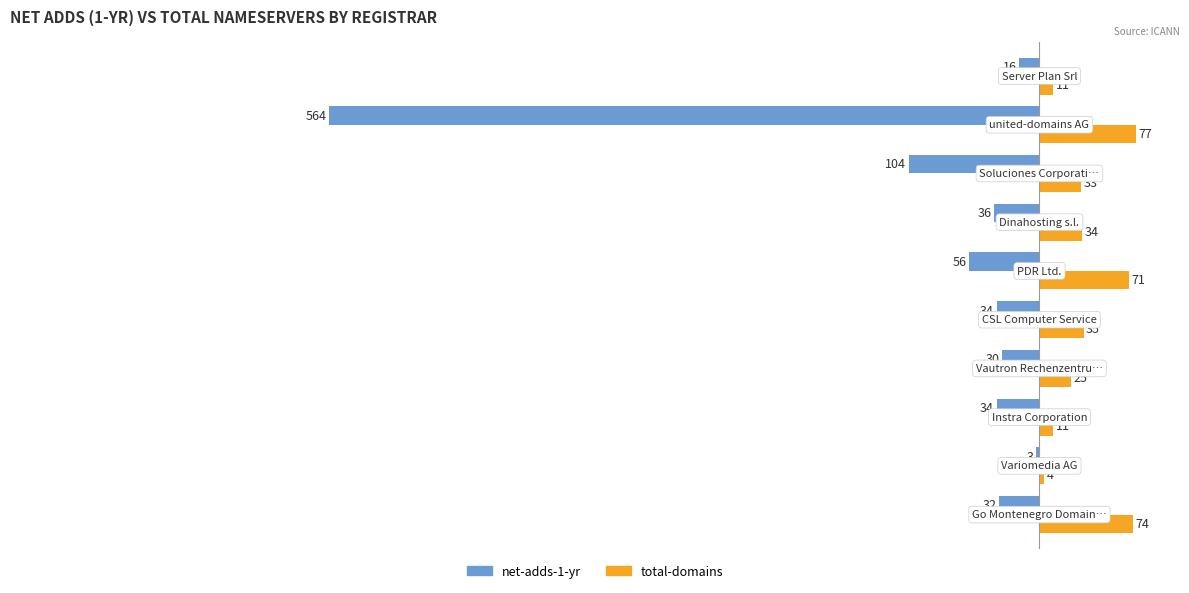

At how many categories does at least one series exceed 3?

10